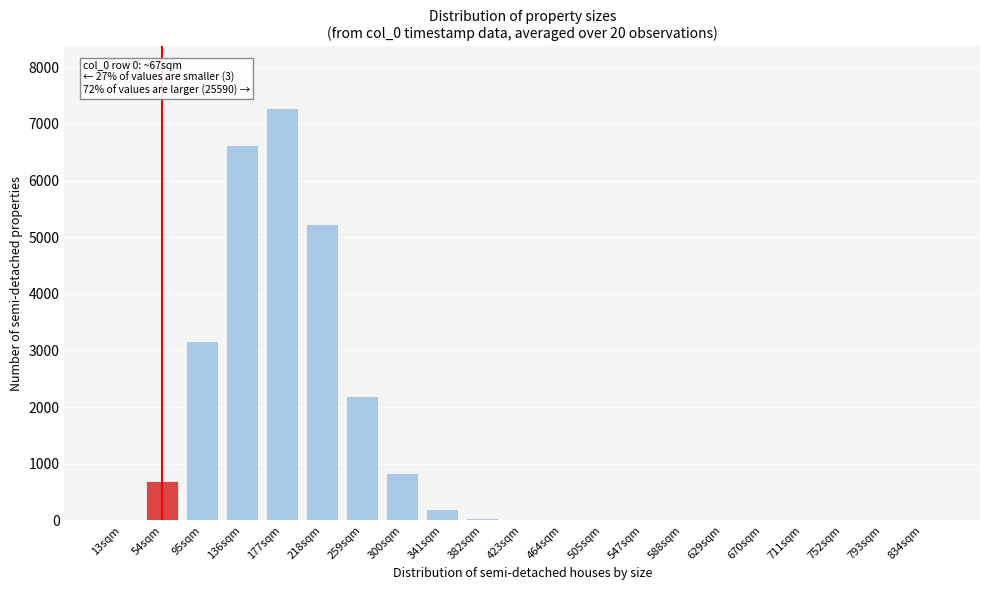

What is the sum of all values?

26293.1